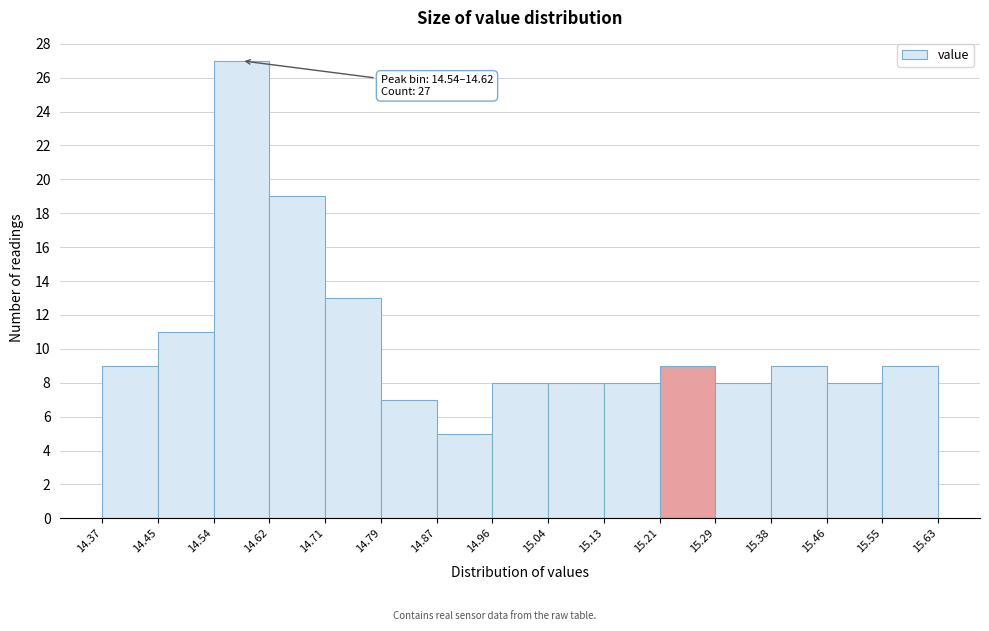

Over which range of the x-axis is the bar tallest?

14.54 to 14.62